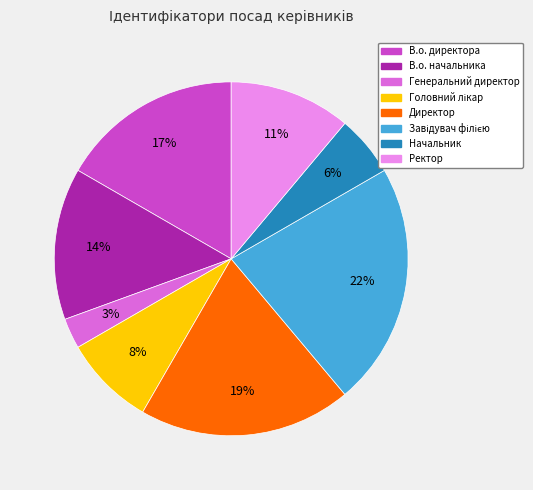

To the nearest percent, what is the difference between the В.о. директора and В.о. начальника slice percentages?

3%